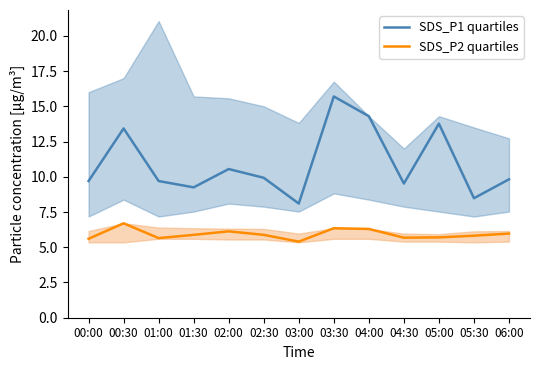

Rank the series at 05:30 from highest to lowest value.

SDS_P1 quartiles, SDS_P2 quartiles